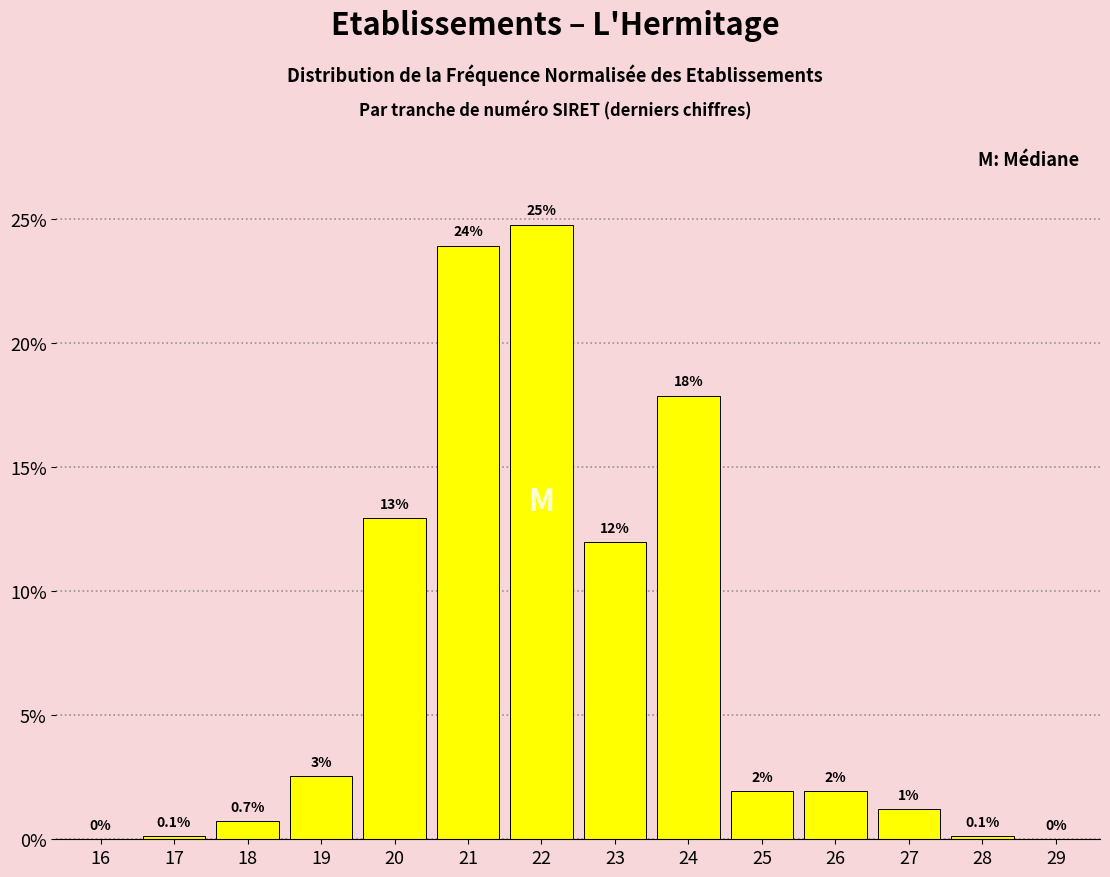

Is it true that the value at 20 is 12.9?

True